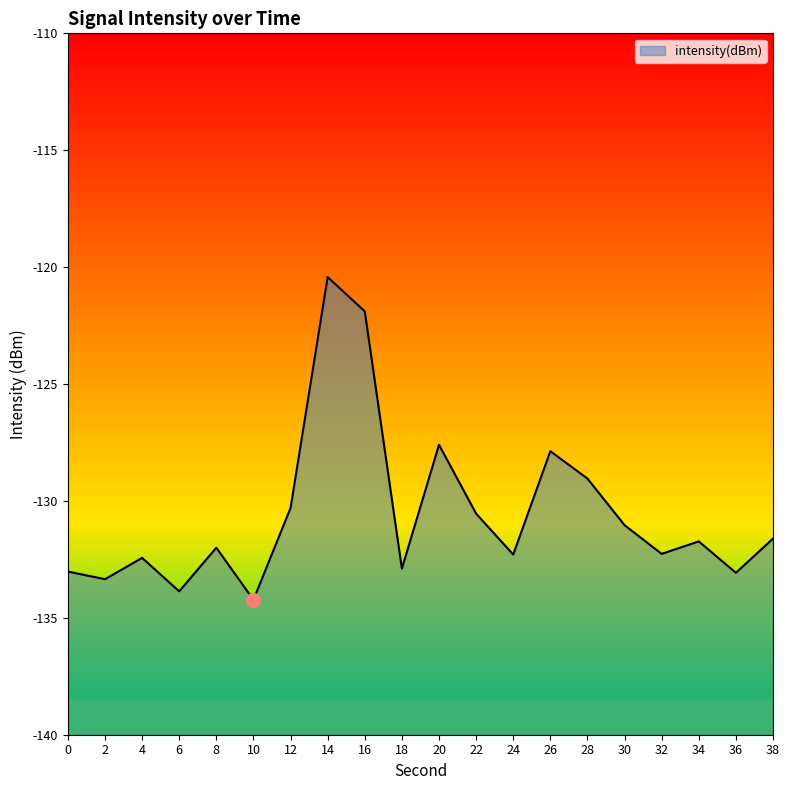

Is it true that the value at 24 is -51.2?

False